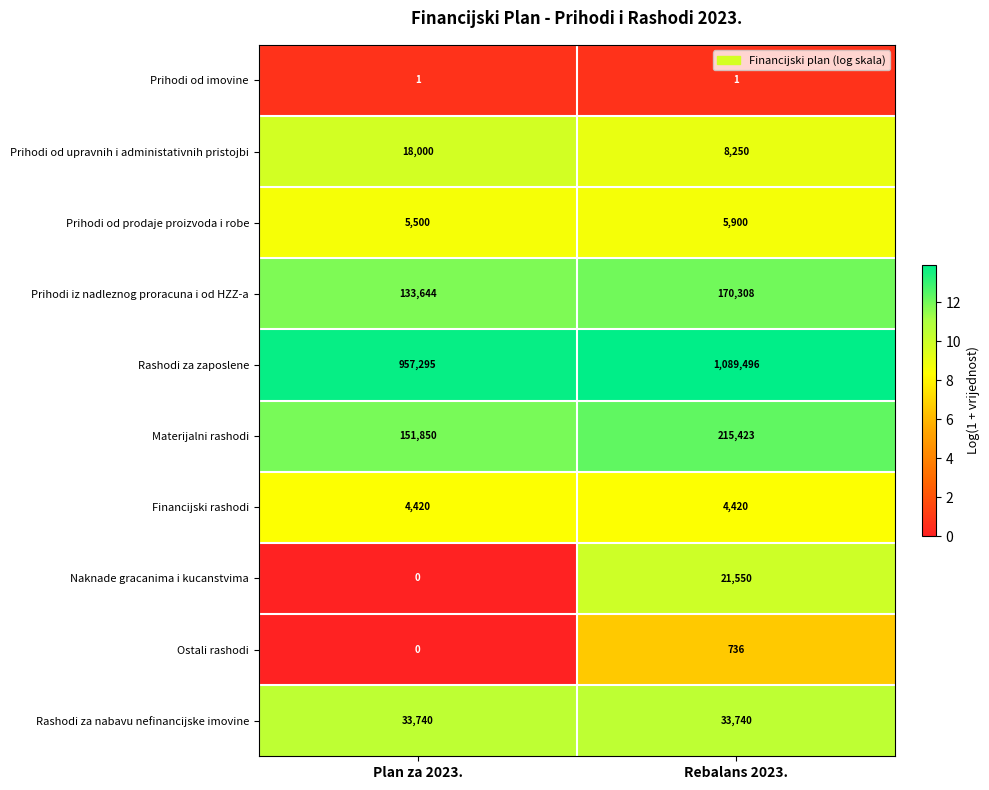

Which category has the highest value in the Prihodi od prodaje proizvoda i robe series?

Rebalans 2023.